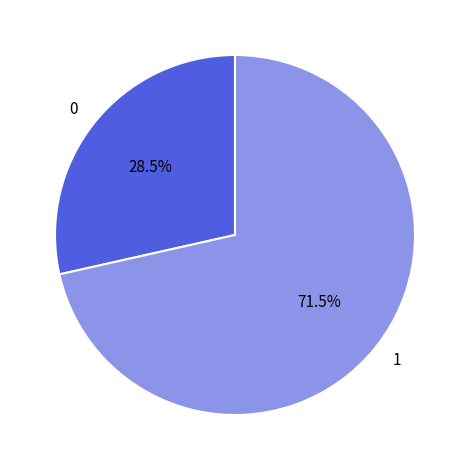

What is the ratio of the value at 0 to the value at 1?

0.4